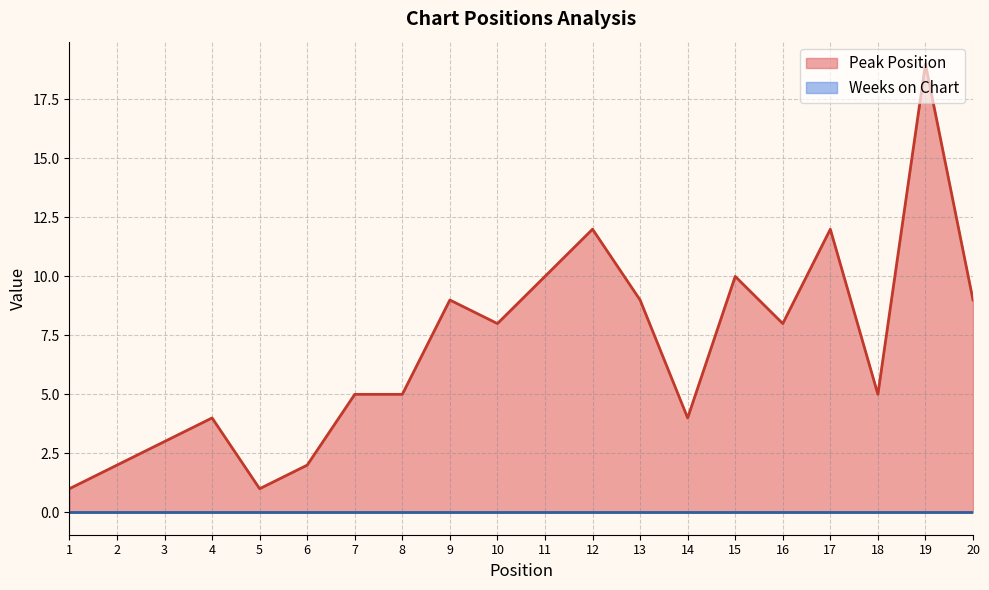

What is the difference between the maximum and minimum values?

18